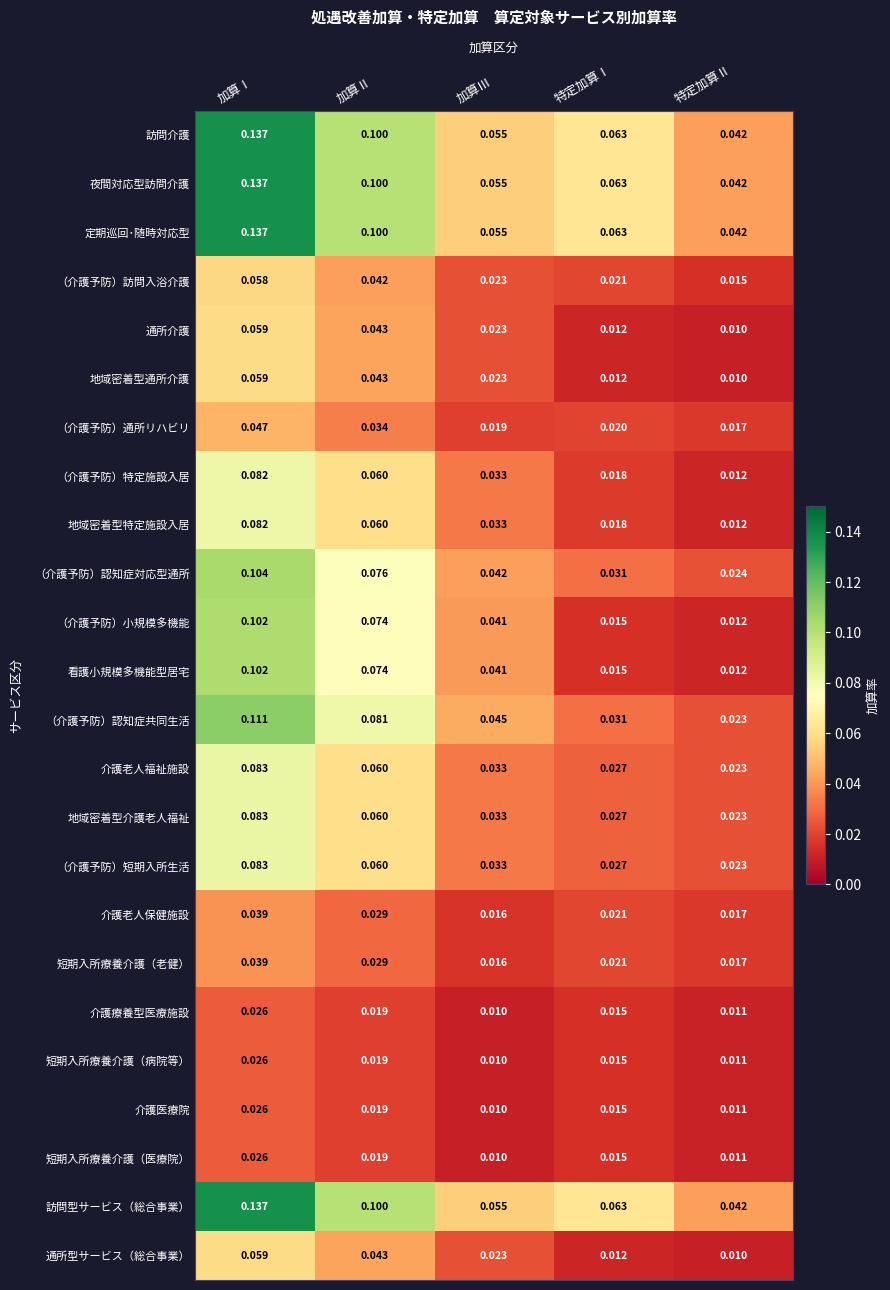

Rank the categories by 介護老人福祉施設 value from lowest to highest.

特定加算Ⅱ, 特定加算Ⅰ, 加算Ⅲ, 加算Ⅱ, 加算Ⅰ